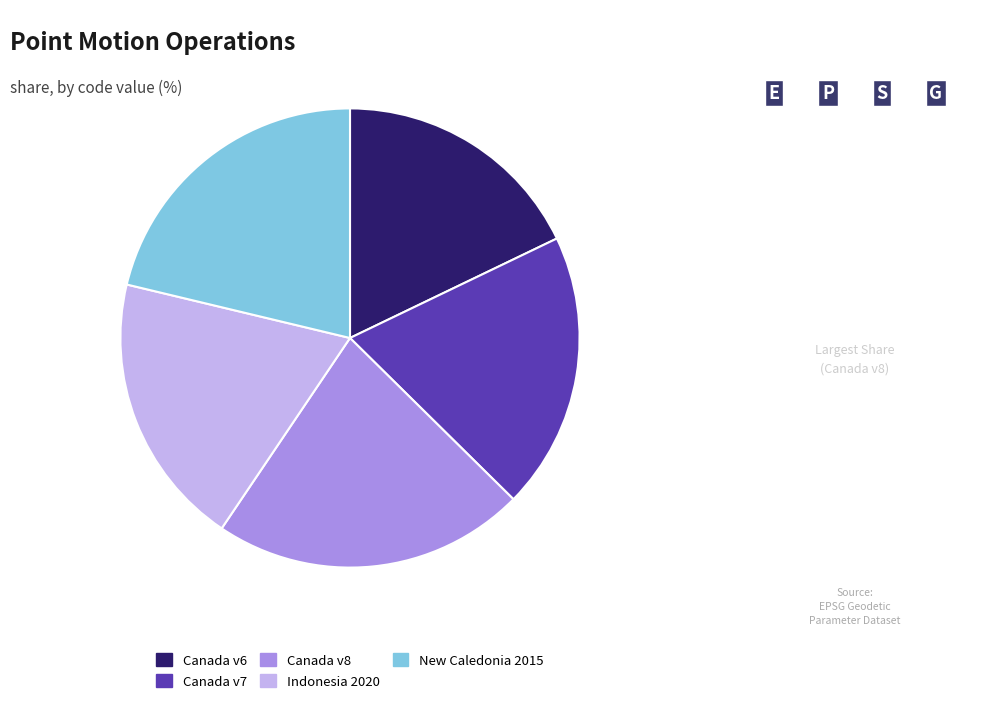

Is there a majority slice in this chart?

No